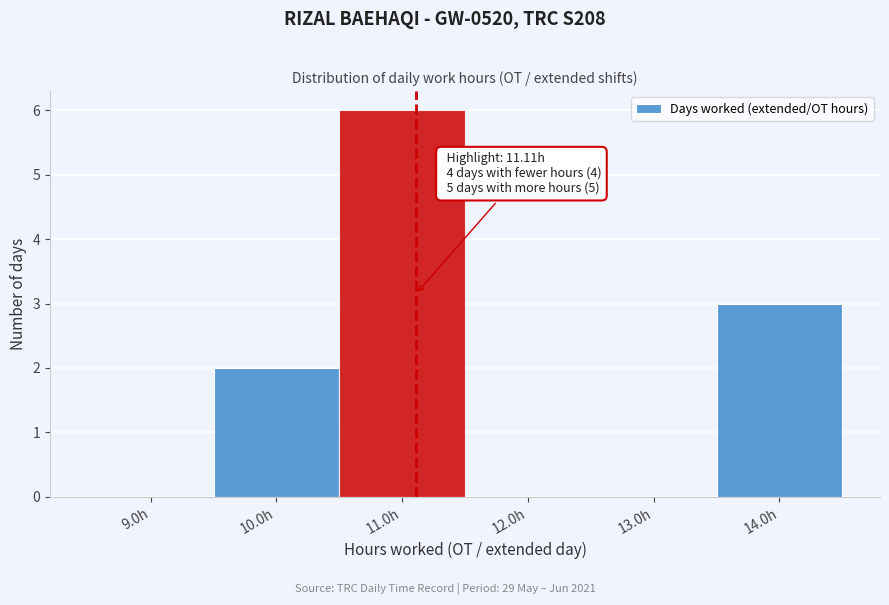

Which range on the x-axis has the tallest bar?

10.5 to 11.5